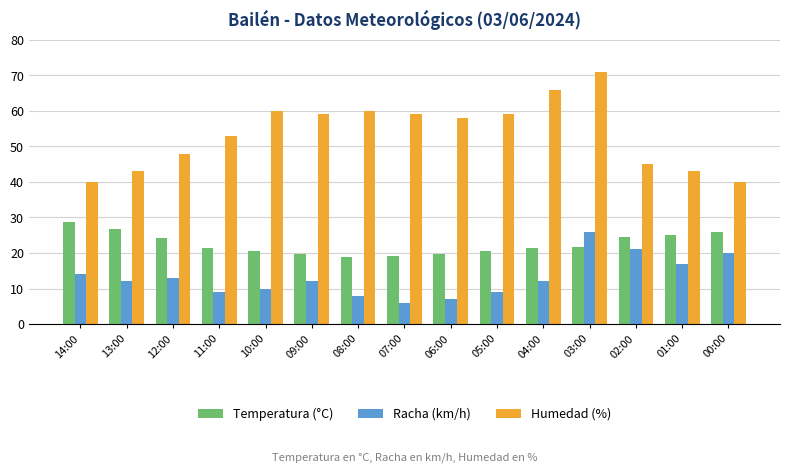

Rank the series at 09:00 from highest to lowest value.

Humedad (%), Temperatura (°C), Racha (km/h)